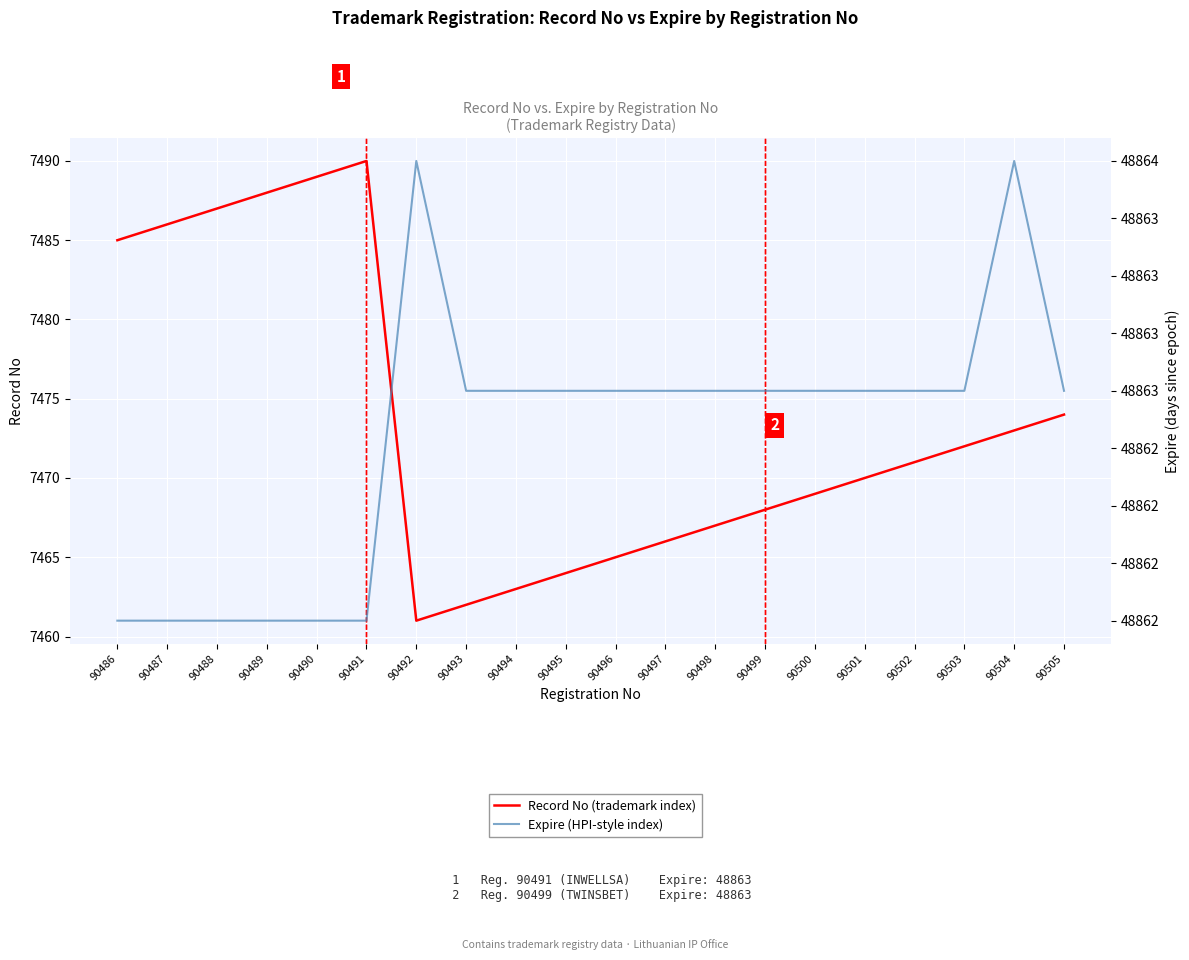

At 90491, list the series in order from largest to smallest.

Expire (HPI-style index), Record No (trademark index)